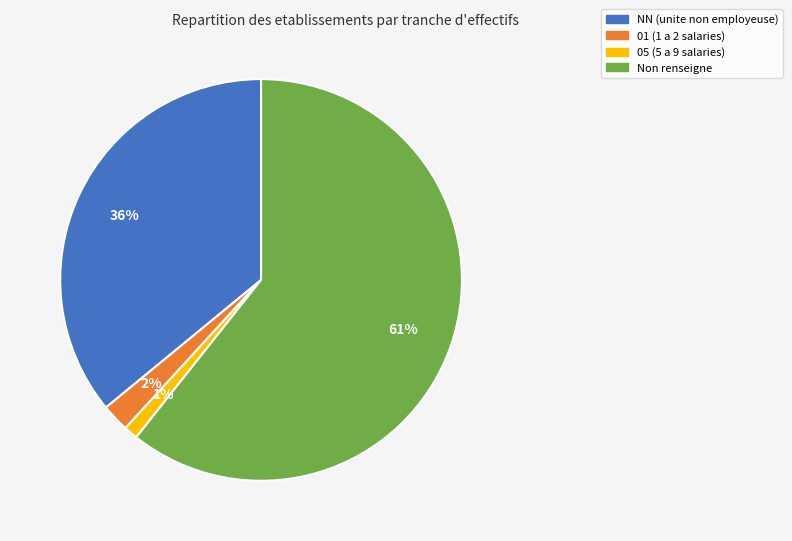

To the nearest percent, what is the difference between the largest and smallest slice percentages?

60%